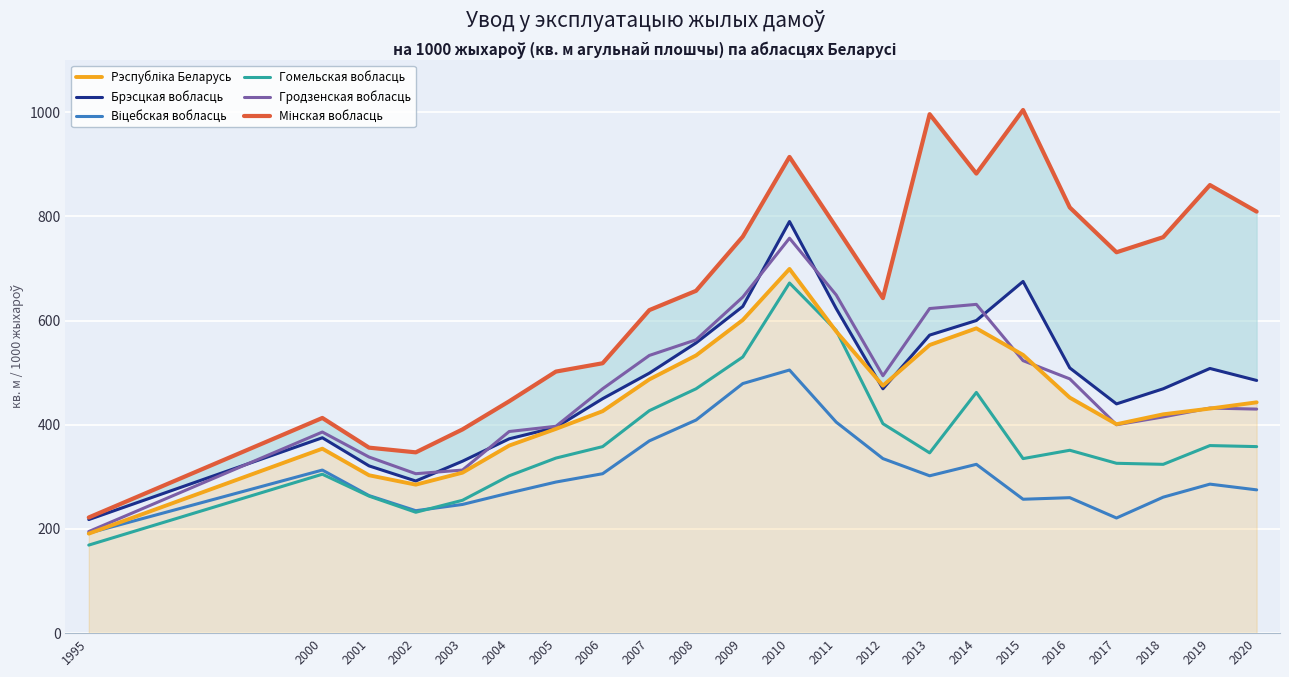

Between 1995 and 2002, which series saw the biggest shift?

Мінская вобласць